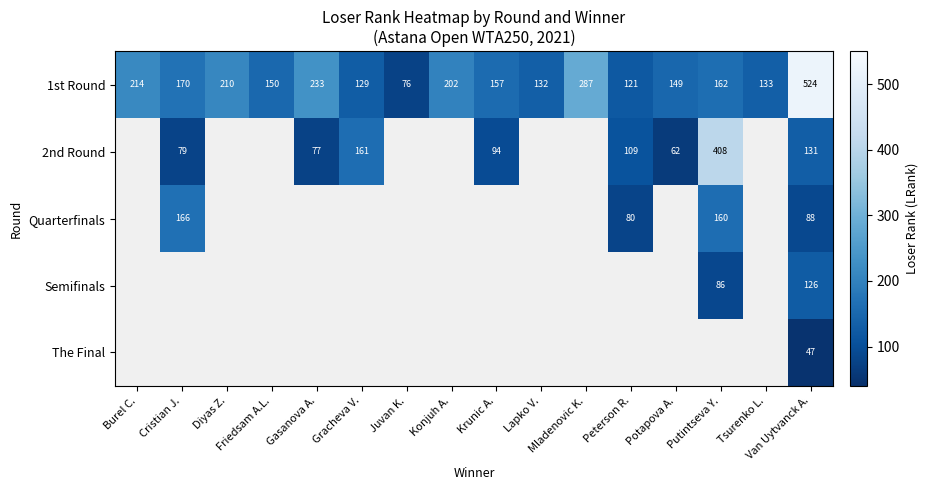

What is the difference between the second highest and second lowest values in the 1st Round series?

166